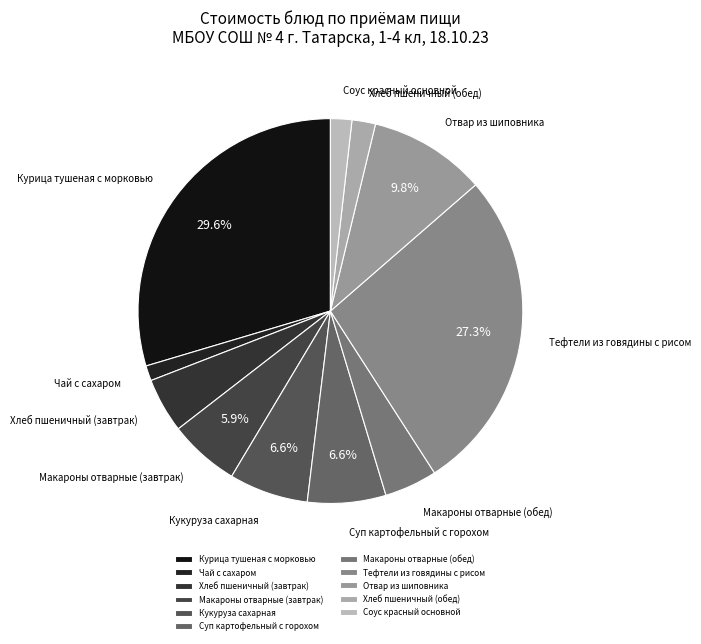

True or false: Курица тушеная с морковью accounts for 39% of the total.

False